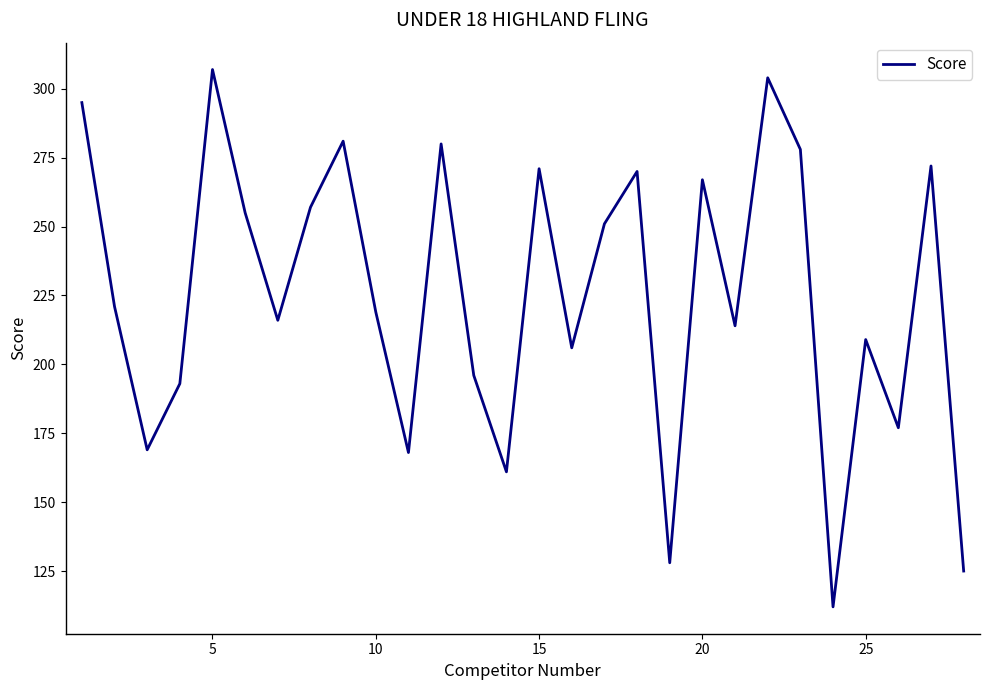

What is the difference between the maximum and minimum values?

195